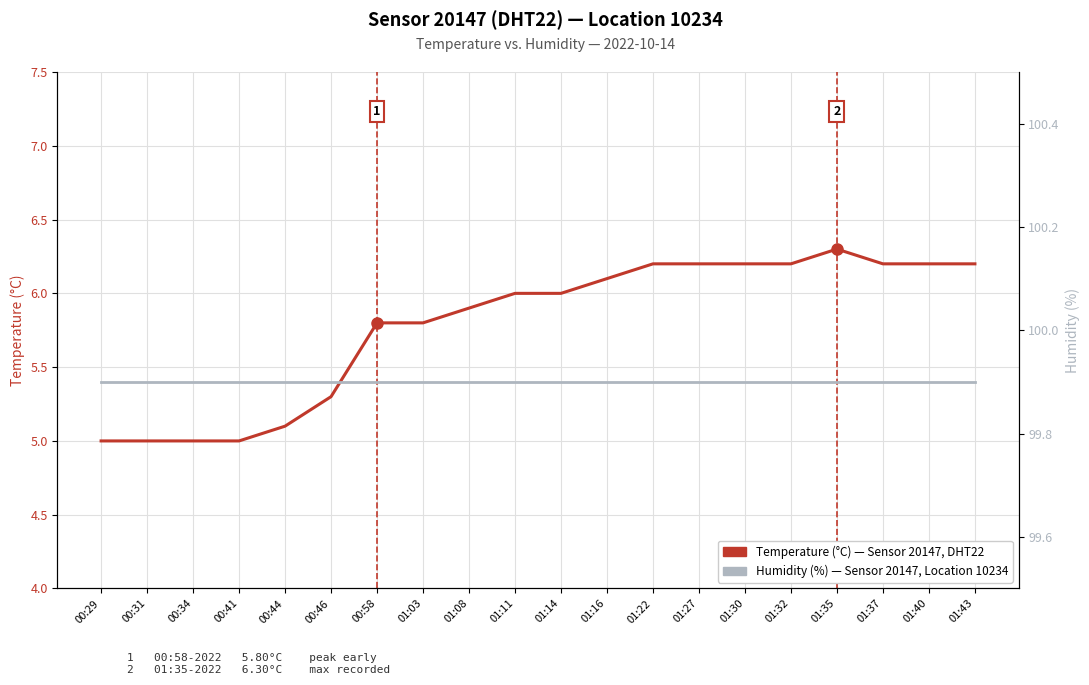

Rank the categories by Temperature (°C) value from highest to lowest.

01:35, 01:22, 01:27, 01:30, 01:32, 01:37, 01:40, 01:43, 01:16, 01:11, 01:14, 01:08, 00:58, 01:03, 00:46, 00:44, 00:29, 00:31, 00:34, 00:41